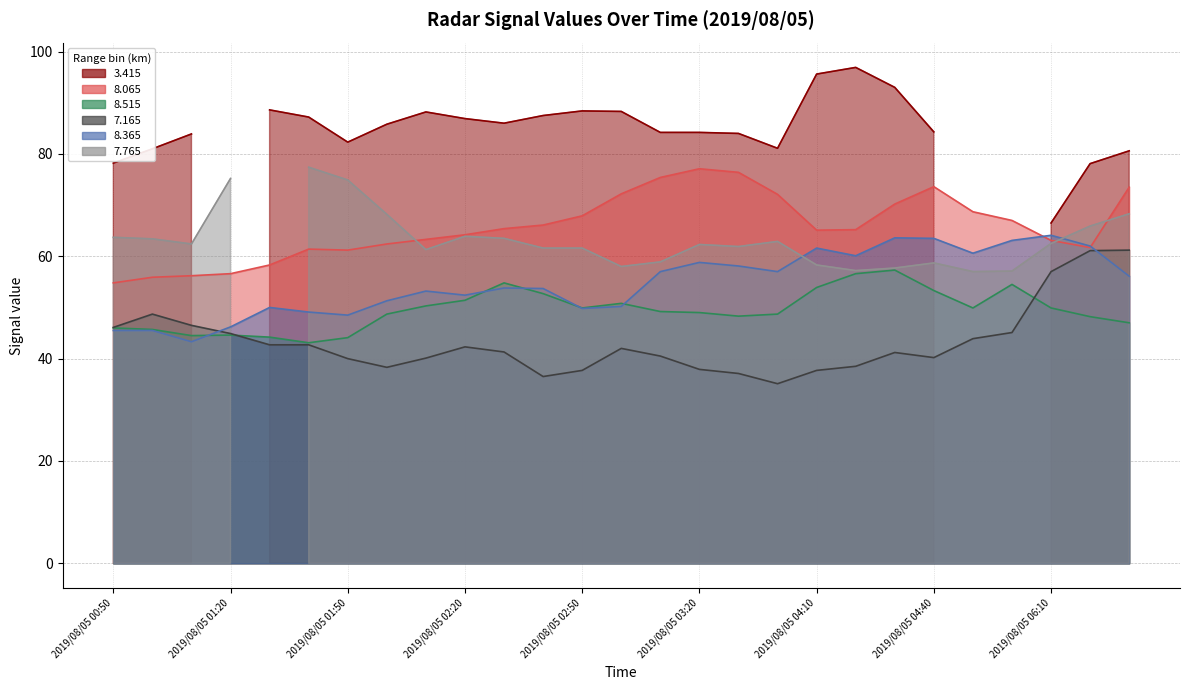

Where does the 8.515 series first go above 49?

2019/08/05 02:10